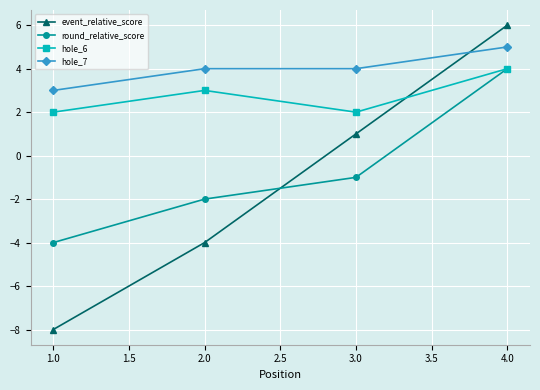

What is the average value of the hole_7 series?

4